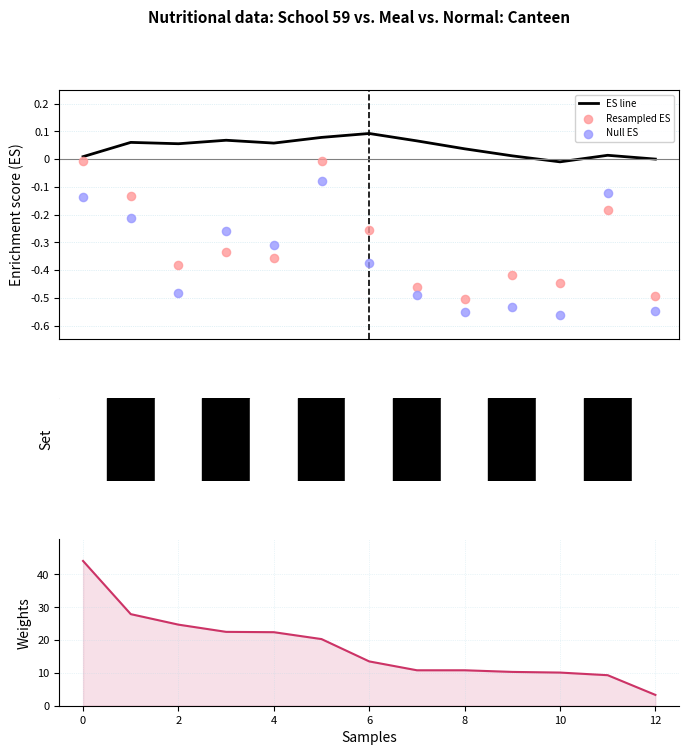

What is the total value across all series at 0?

44.0